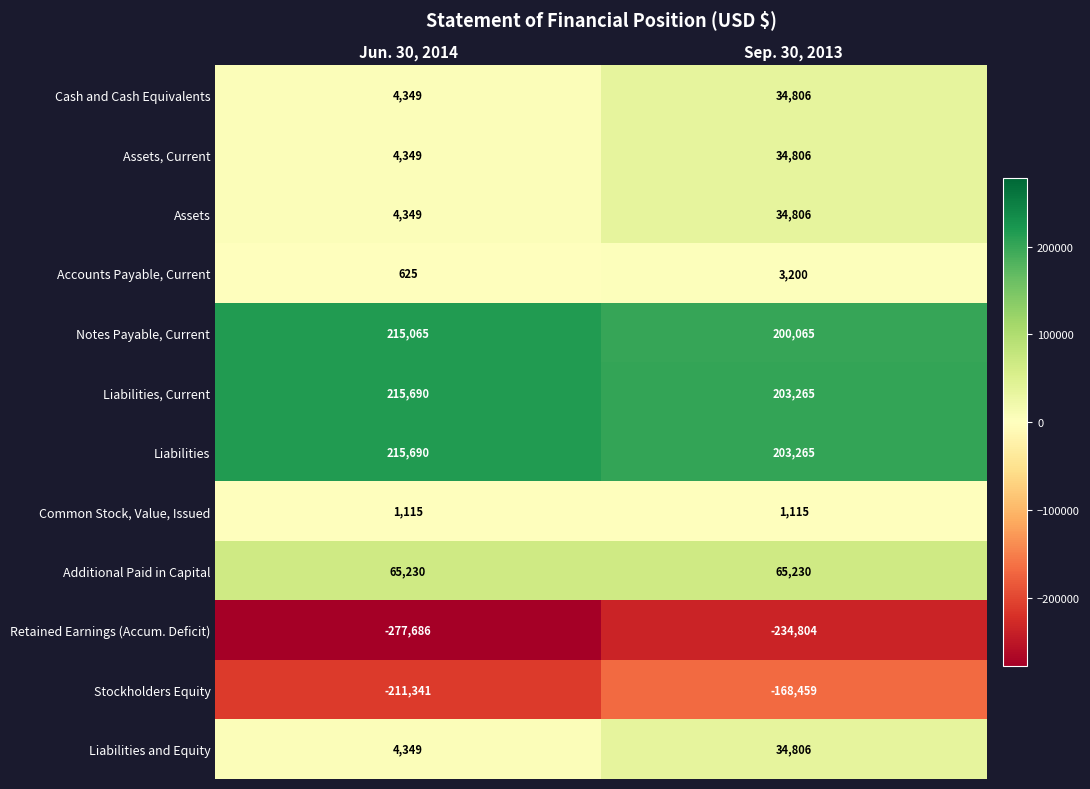

The value of Notes Payable, Current at Jun. 30, 2014 is 55217. True or false?

False